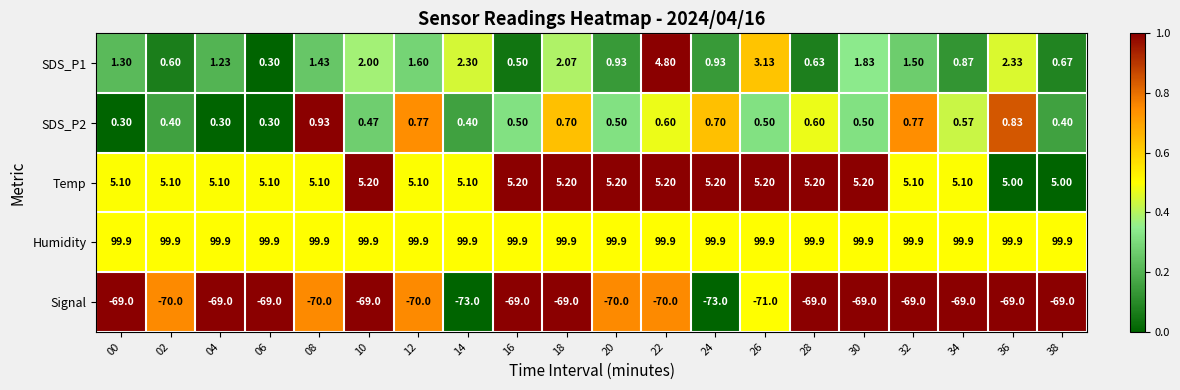

Which series changed the most between 20 and 24?

Signal